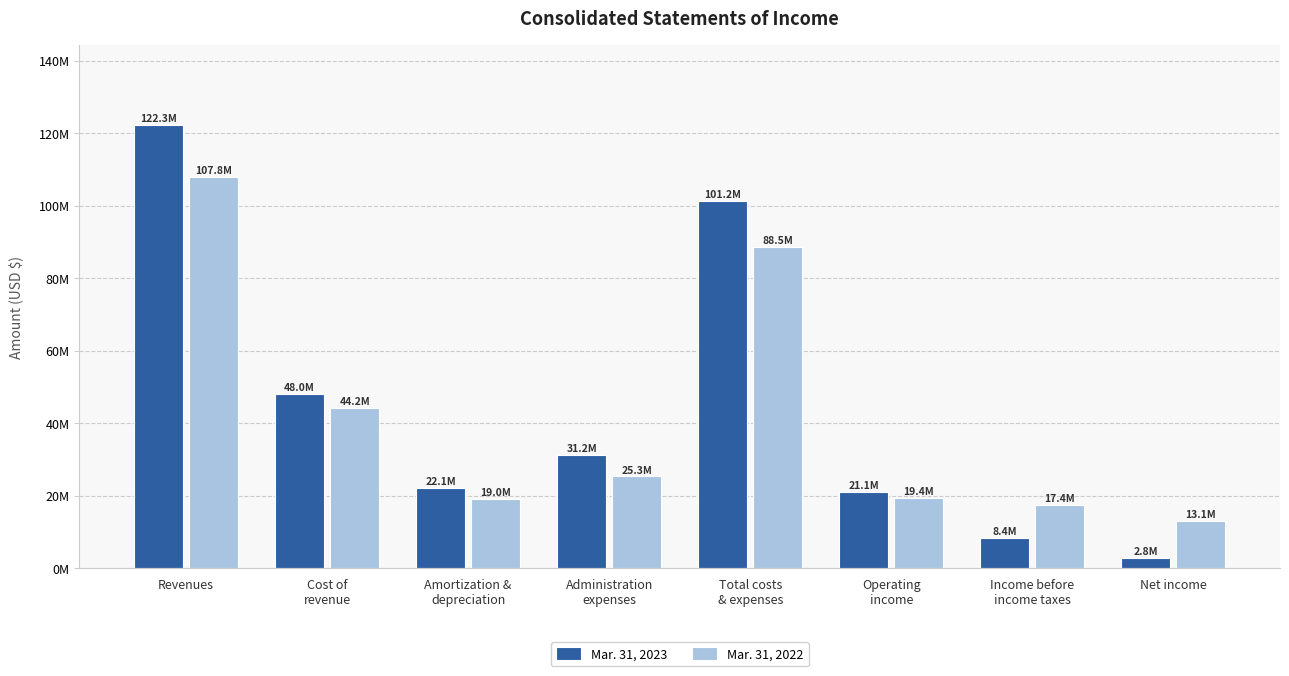

Which category has the highest value in the Mar. 31, 2023 series?

Revenues